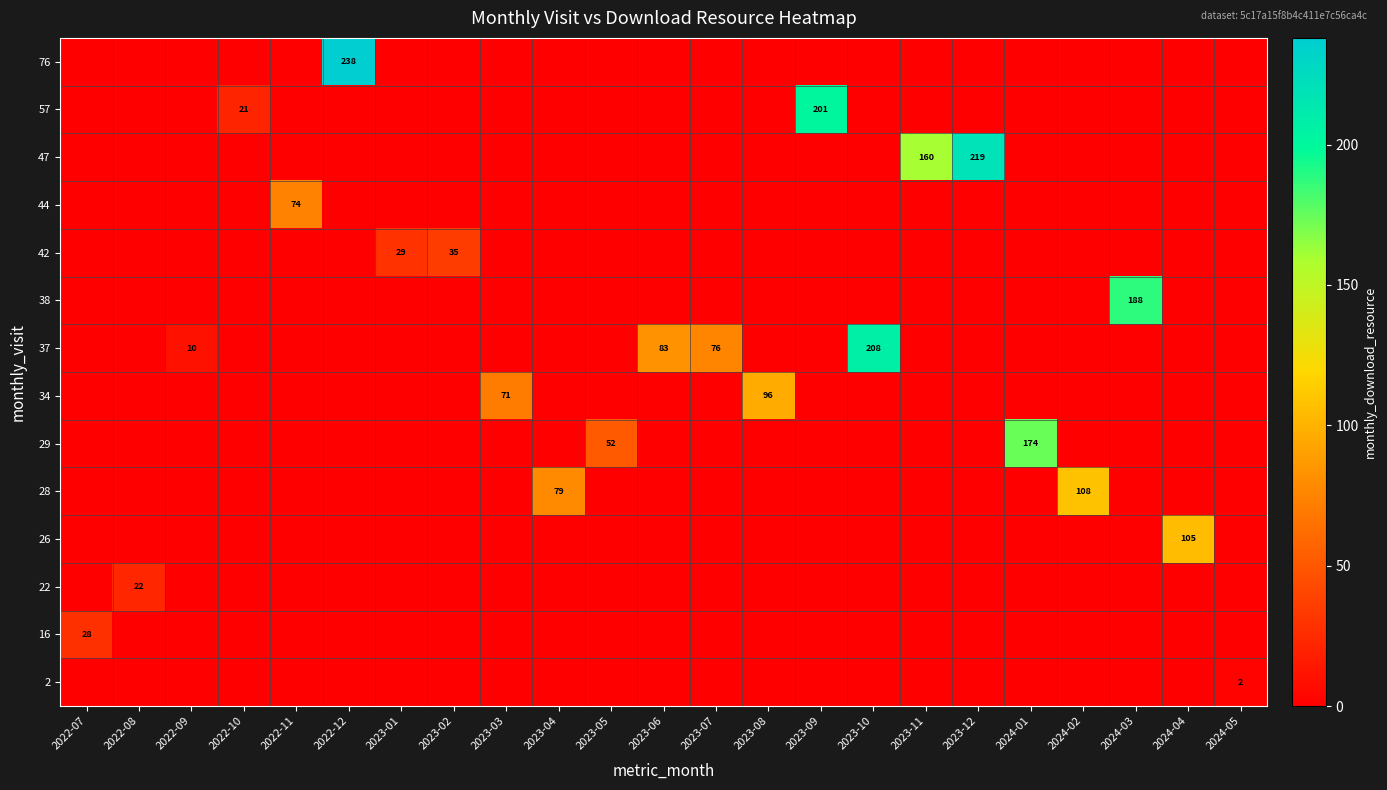

How many series are shown in this chart?

14